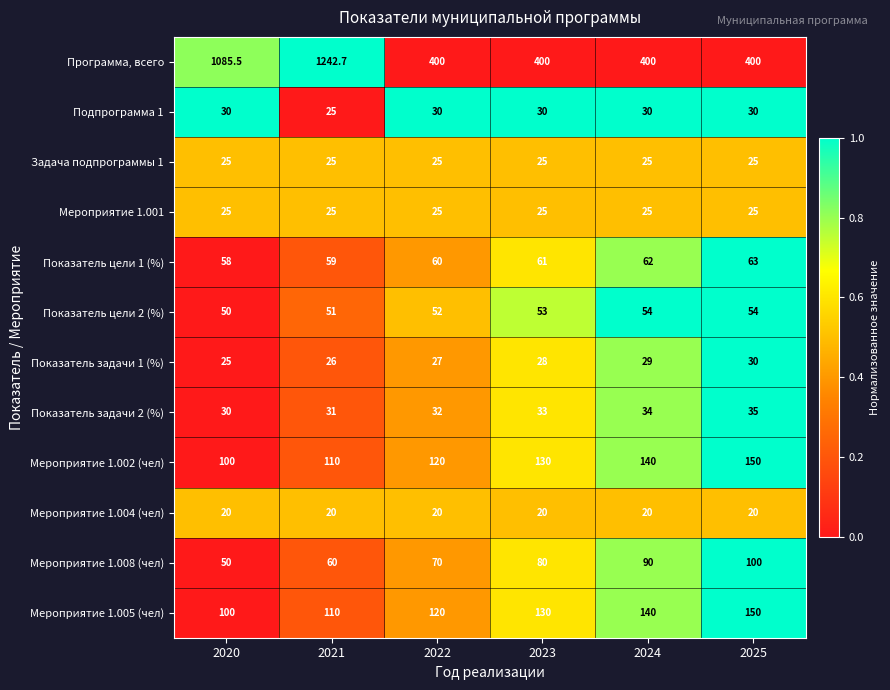

True or false: Показатель цели 2 (%) has a value of 29.7 at 2022.

False